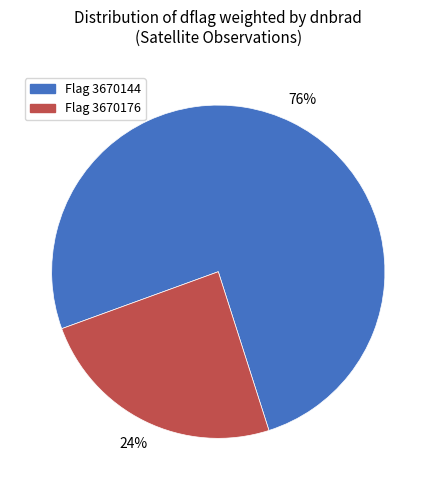

To the nearest percent, what is the average slice percentage?

50%